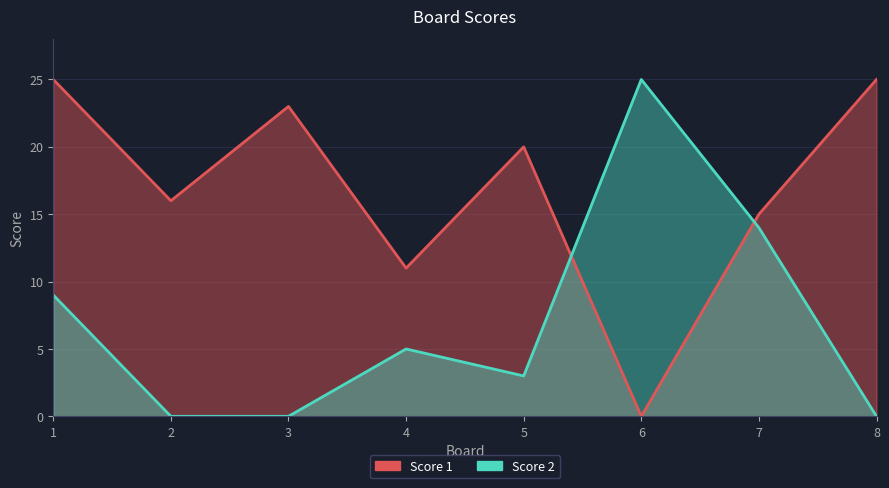

What is the average value of the Score 1 series?

17